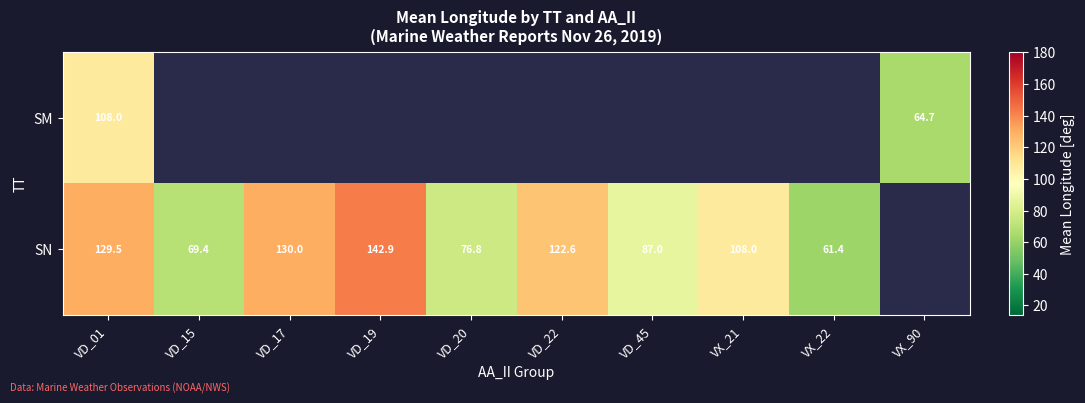

What is the spread (max minus min) of values at VD_01?

21.5